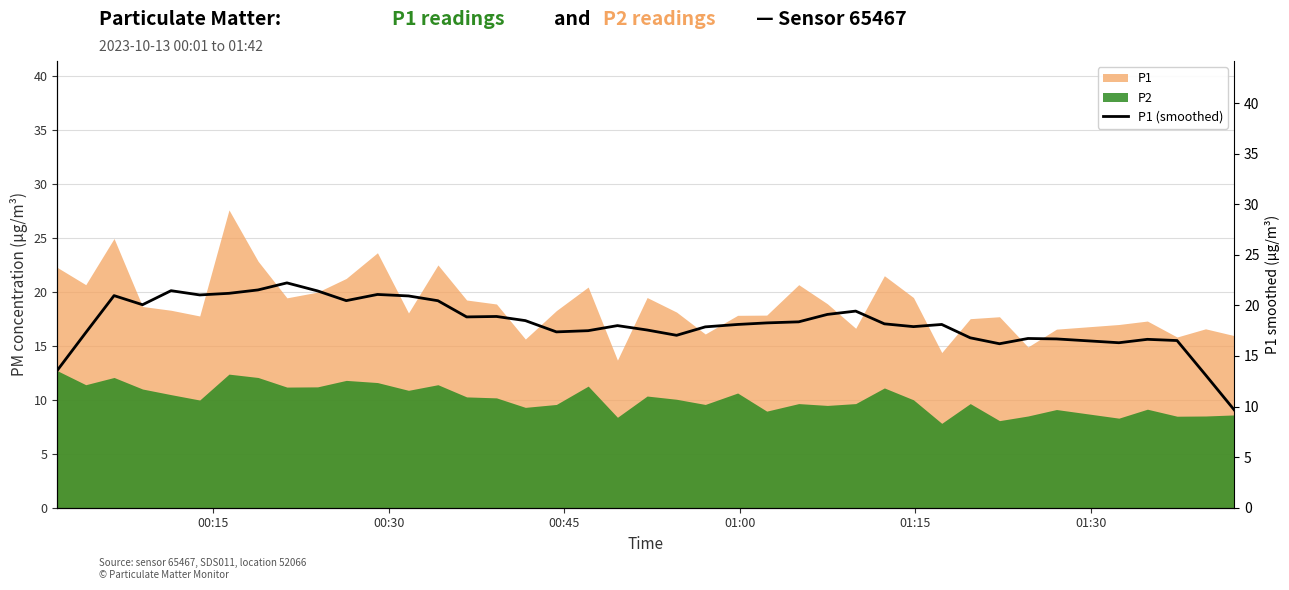

What is the minimum value for P2?

7.8